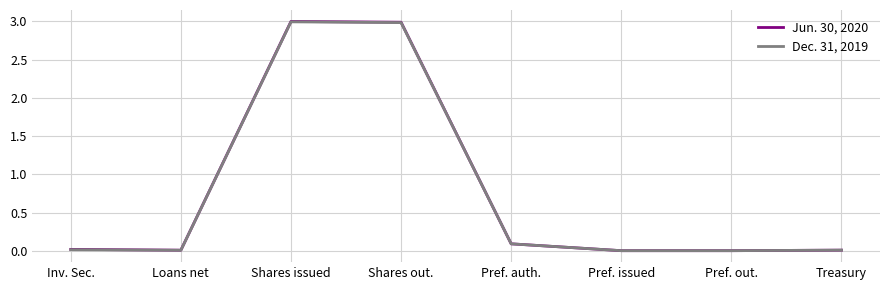

Is the value of Dec. 31, 2019 at Shares out. greater than the value of Jun. 30, 2020 at Treasury?

Yes